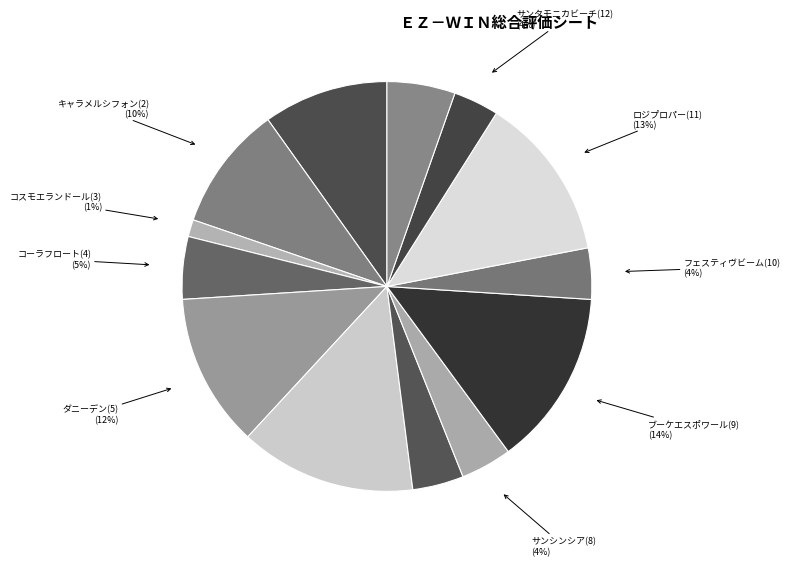

Rank the categories by value from highest to lowest.

カズボニファシオ(6), ブーケエスポワール(9), ロジプロパー(11), ダニーデン(5), ガストリック(1), キャラメルシフォン(2), フィールザダイヤ(13), コーラフロート(4), コレクテイニア(7), サンシンシア(8), フェスティヴビーム(10), サンタモニカビーチ(12), コスモエランドール(3)